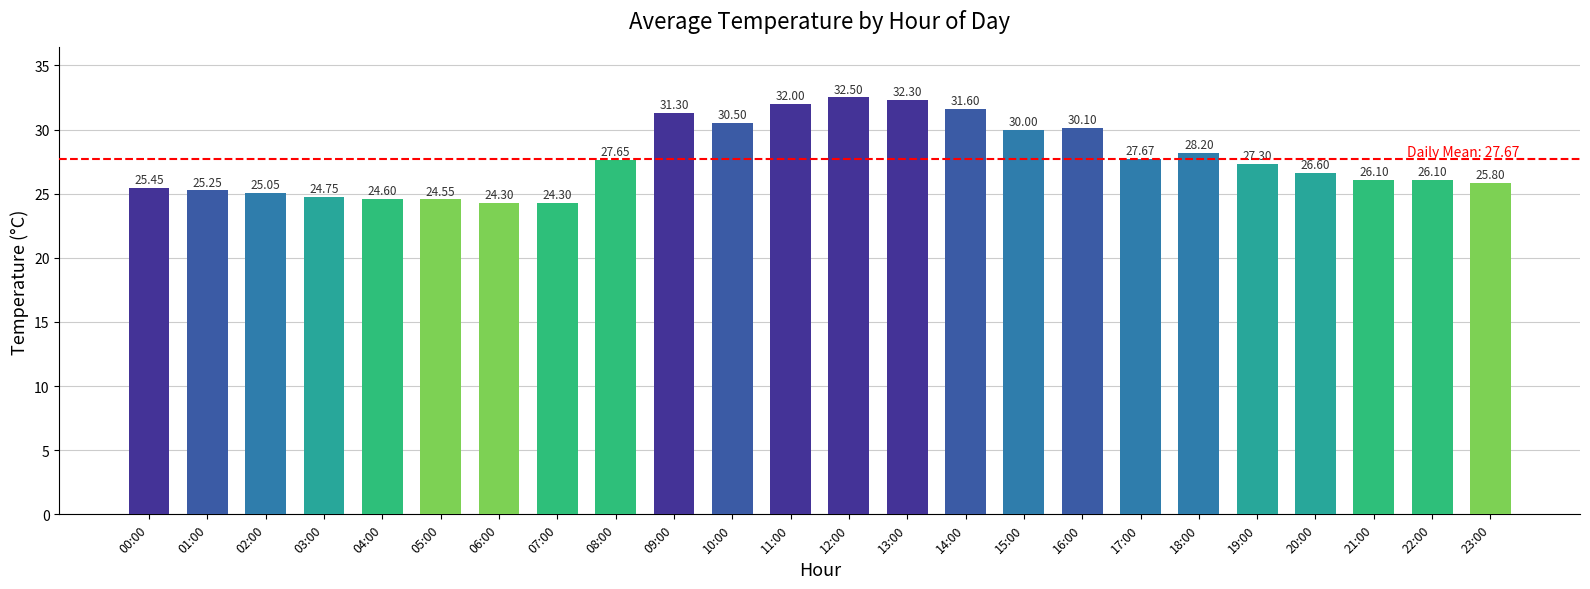

Which category has the highest value across all series?

12:00